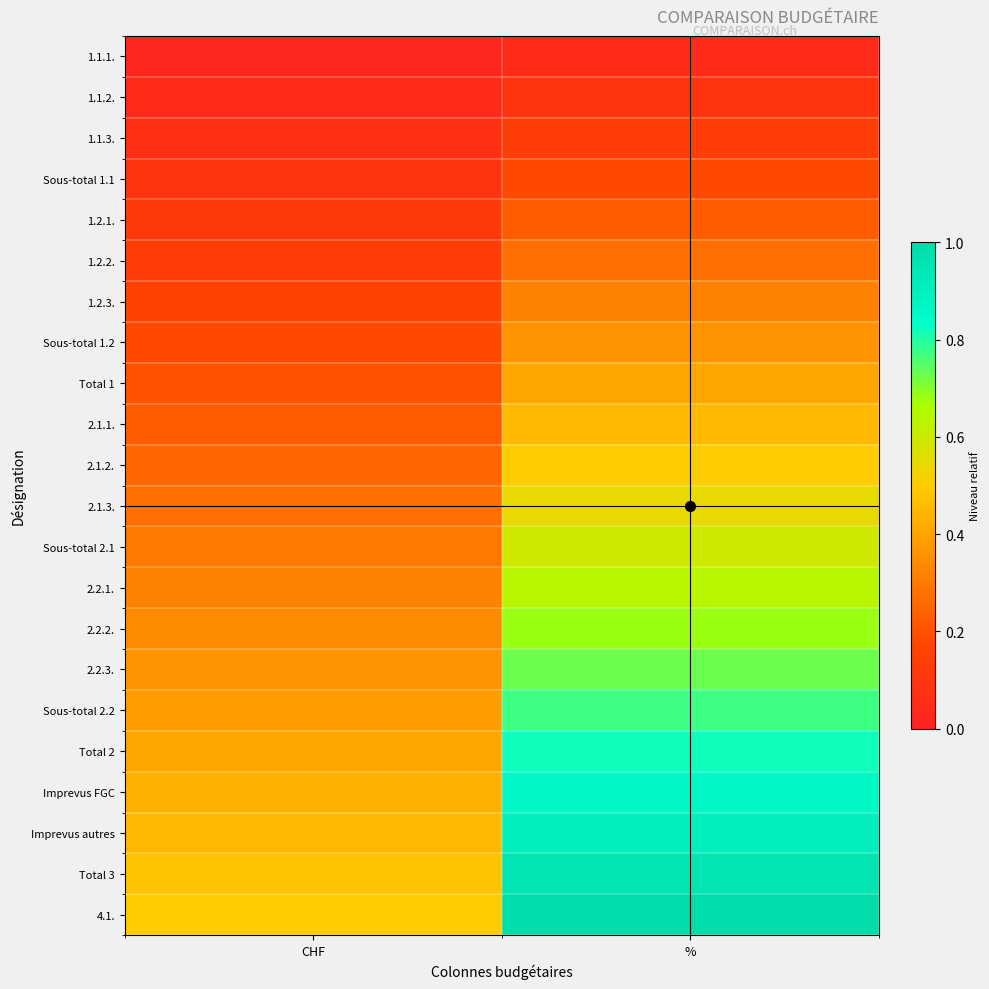

At %, list the series in order from smallest to largest.

1.1.1., 1.1.2., 1.1.3., Sous-total 1.1, 1.2.1., 1.2.2., 1.2.3., Sous-total 1.2, Total 1, 2.1.1., 2.1.2., 2.1.3., Sous-total 2.1, 2.2.1., 2.2.2., 2.2.3., Sous-total 2.2, Total 2, Imprevus FGC, Imprevus autres, Total 3, 4.1.